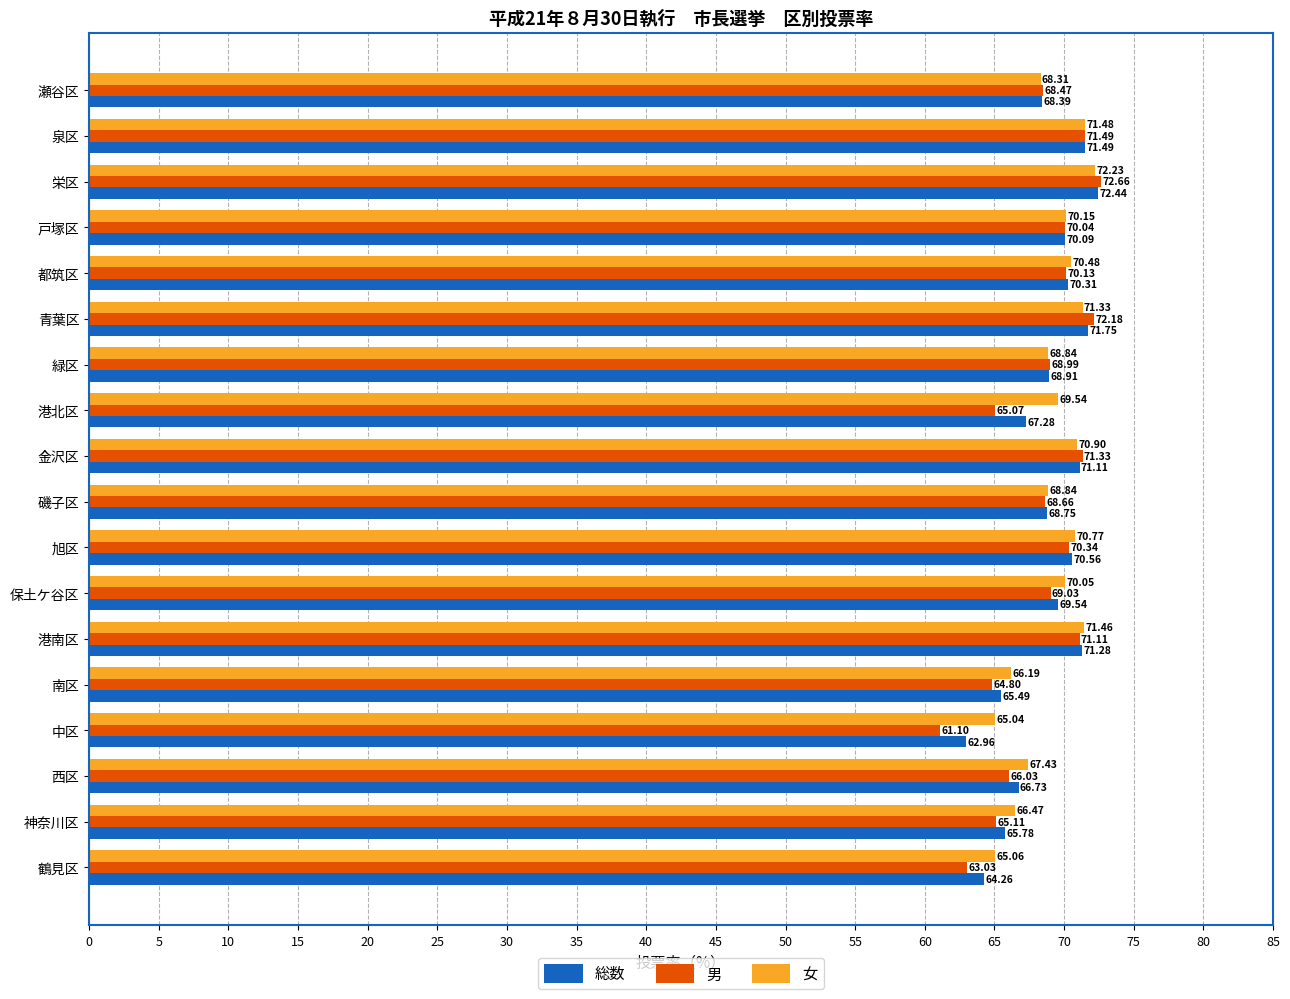

At which category is the sum across all series the highest?

栄区